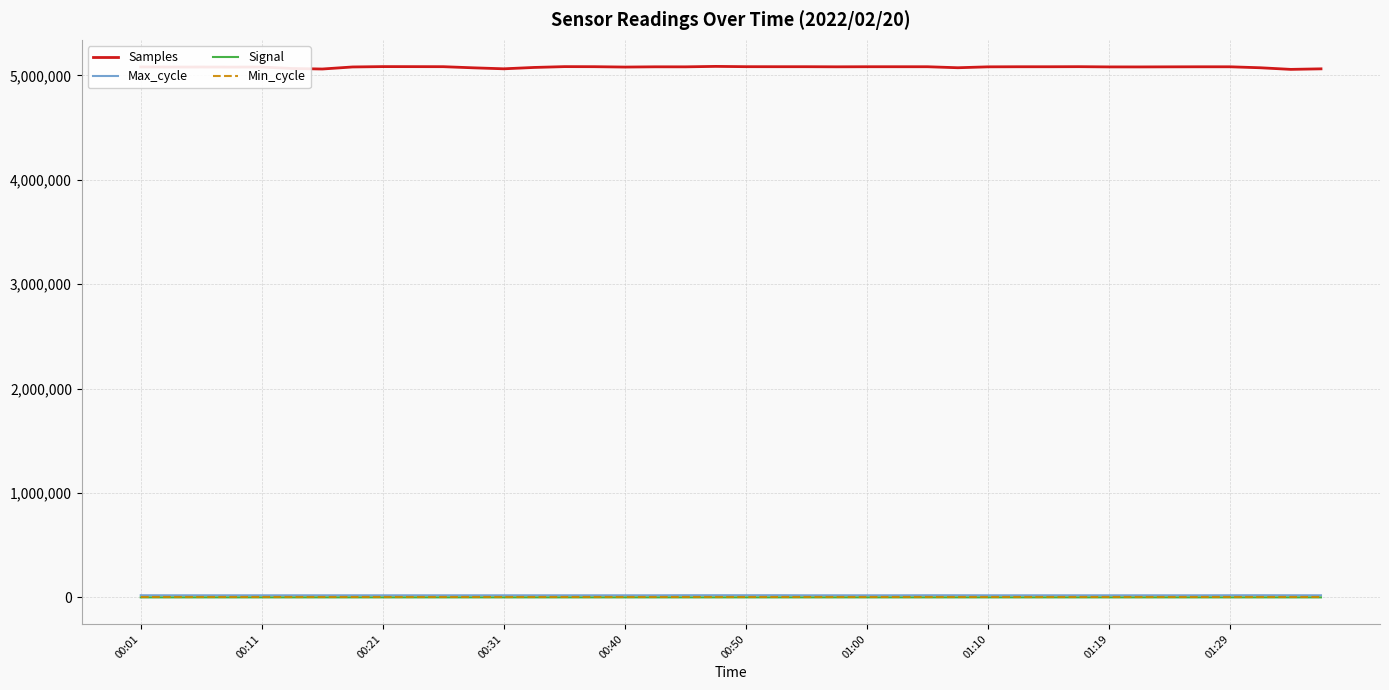

True or false: Samples and Max_cycle intersect in this chart.

False